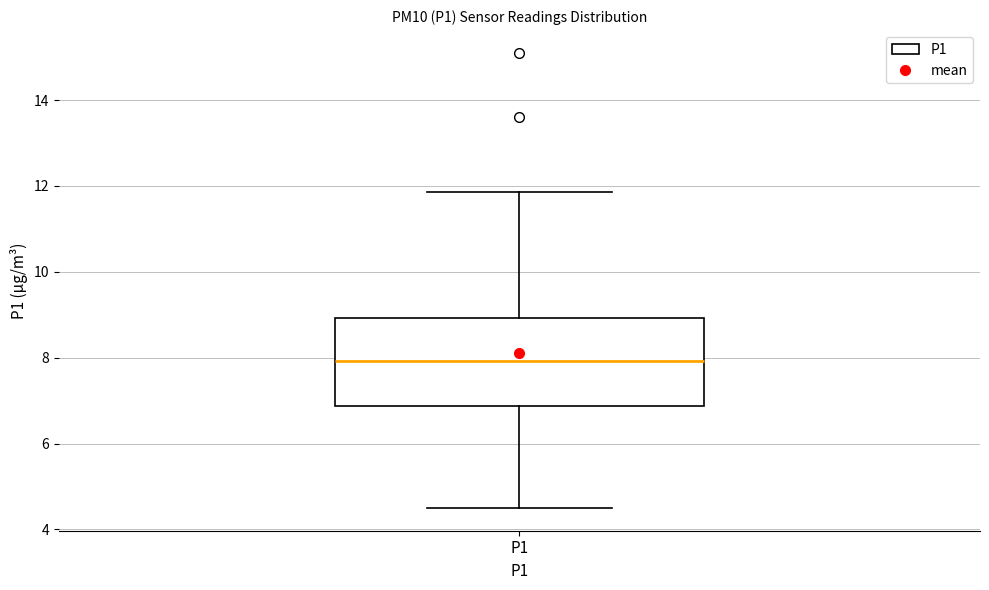

Read this box plot against the y-axis: the position of the median line, the range covered by the box, and the ends of both whiskers. The values are not printed on the chart, so give them approximately, as read against the axis.

median 8.0, box 6.8 to 9.0, whiskers 4.6 to 11.8